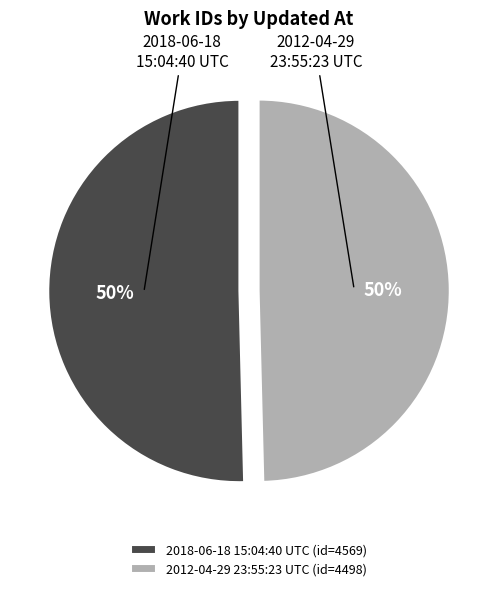

What is the ratio of the value at 2012-04-29 23:55:23 UTC (id=4498) to the value at 2018-06-18 15:04:40 UTC (id=4569)?

1.0